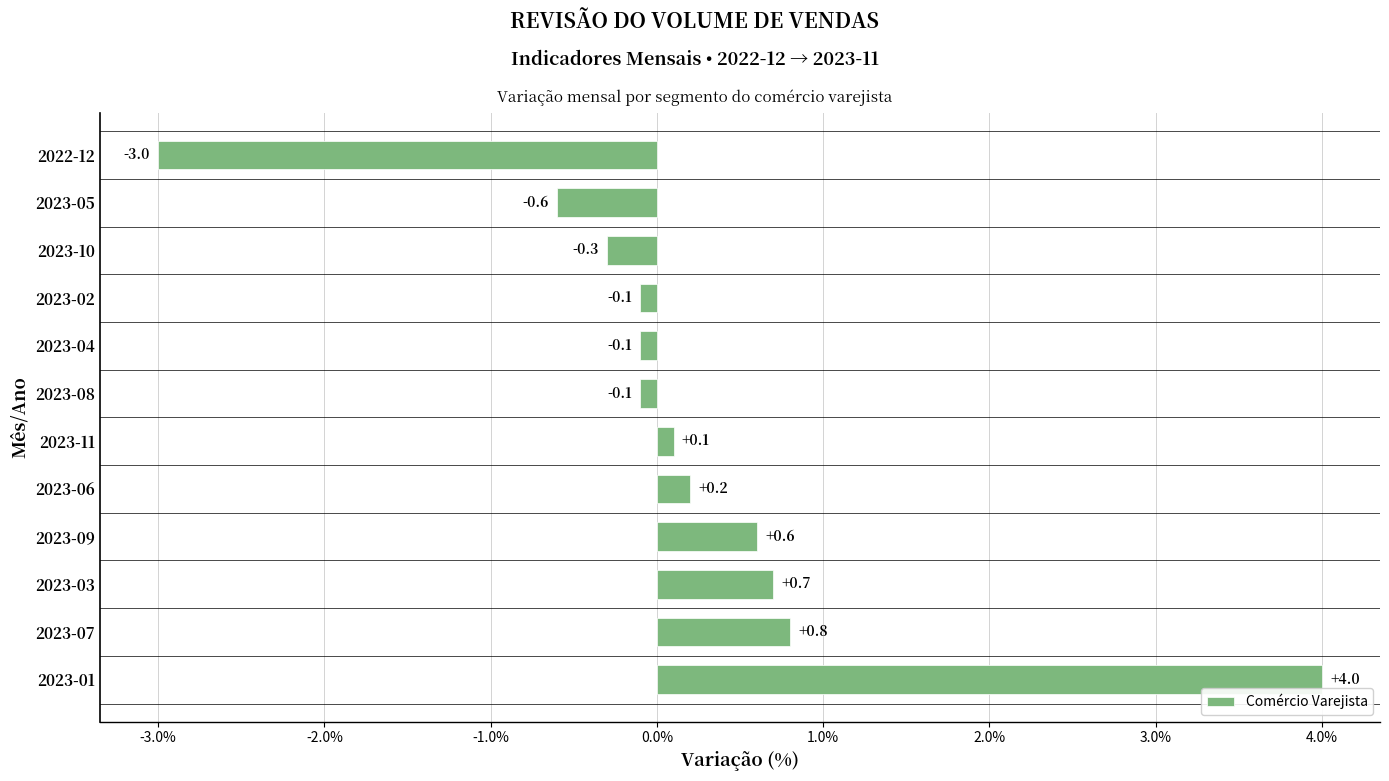

What is the change in value from 2023-01 to 2023-04?

-4.1